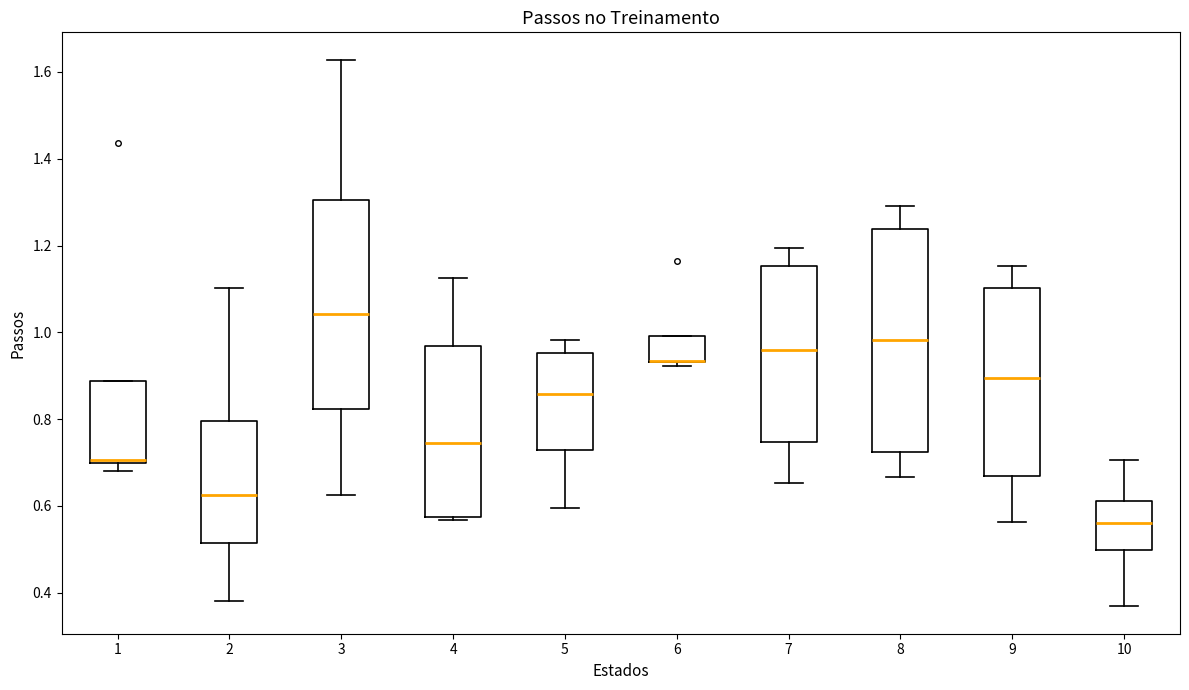

Reading left to right, transcribe this box plot: for each box, give where its median line is, the range the box spans, and where its two whiskers end, as read against the y-axis. The values are not printed on the chart, so give them approximately, as read against the axis.

1: median 0.70 (just above the box's lower edge), box 0.70 to 0.88, whiskers 0.68 to 0.88
2: median 0.62, box 0.52 to 0.80, whiskers 0.38 to 1.10
3: median 1.04, box 0.82 to 1.30, whiskers 0.62 to 1.62
4: median 0.74, box 0.58 to 0.96, whiskers 0.56 to 1.12
5: median 0.86, box 0.72 to 0.96, whiskers 0.60 to 0.98
6: median 0.94 (drawn on the box's lower edge), box 0.94 to 1.00, whiskers 0.92 to 1.00
7: median 0.96, box 0.74 to 1.16, whiskers 0.66 to 1.20
8: median 0.98, box 0.72 to 1.24, whiskers 0.66 to 1.30
9: median 0.90, box 0.66 to 1.10, whiskers 0.56 to 1.16
10: median 0.56, box 0.50 to 0.62, whiskers 0.36 to 0.70